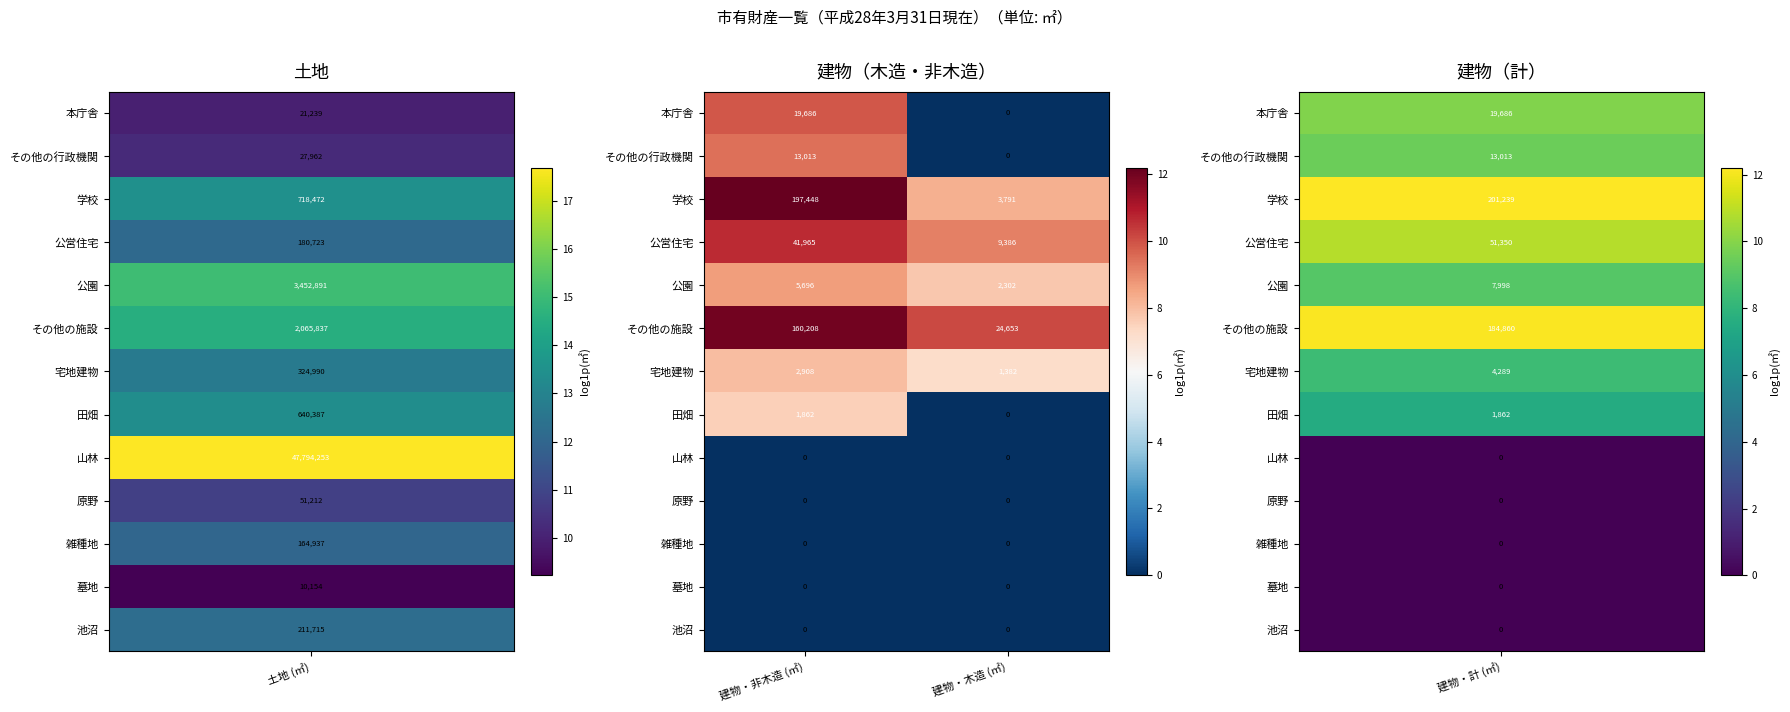

What value does the 宅地建物 series have at 建物・木造 (㎡)?

1382